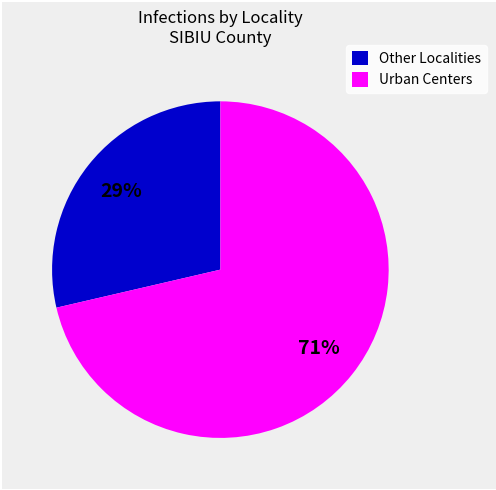

Do Other Localities and Urban Centers together represent more than half of the pie?

Yes